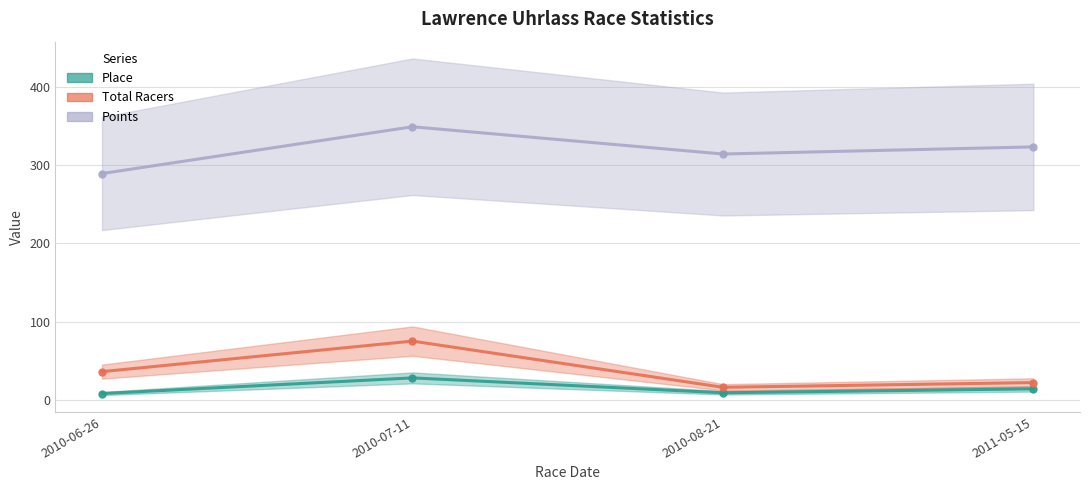

What is the total value across all series at 2010-07-11?

451.8